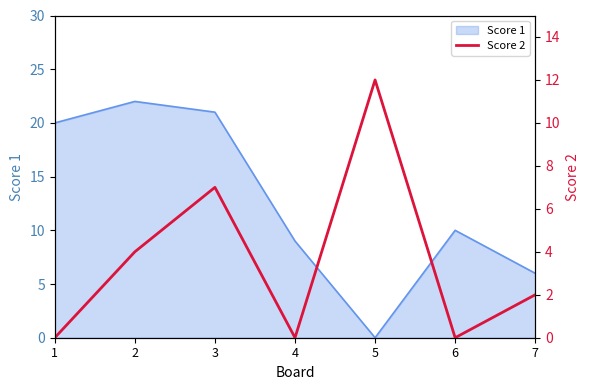

Which label corresponds to the largest value in the chart?

5